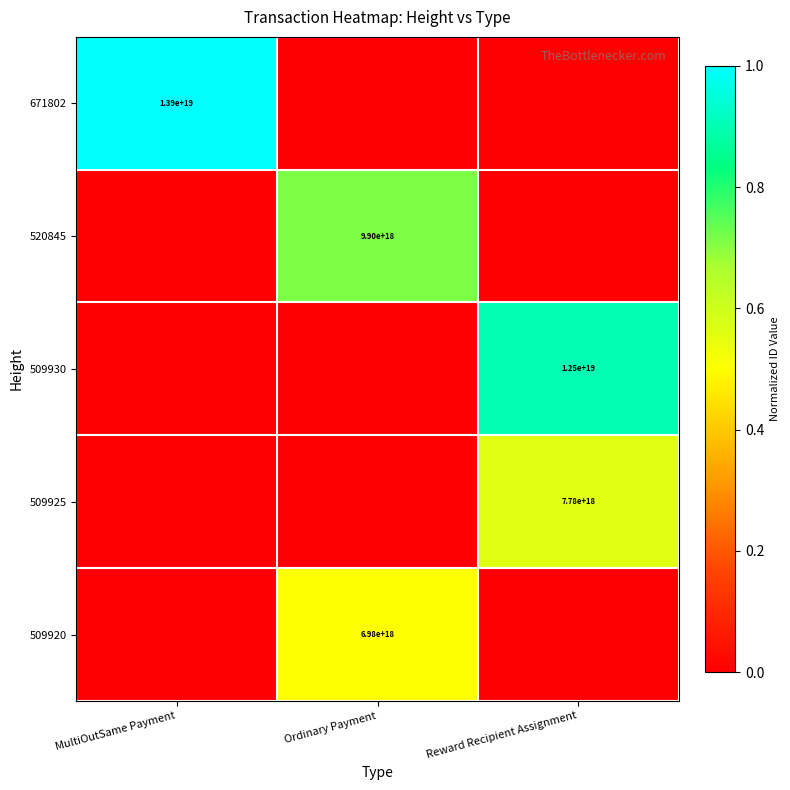

Is the value of 520845 at Ordinary Payment greater than the value of 509930 at Reward Recipient Assignment?

No